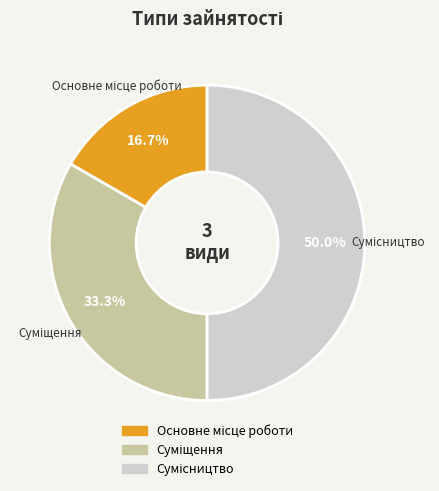

Count the number of slices in the pie.

3